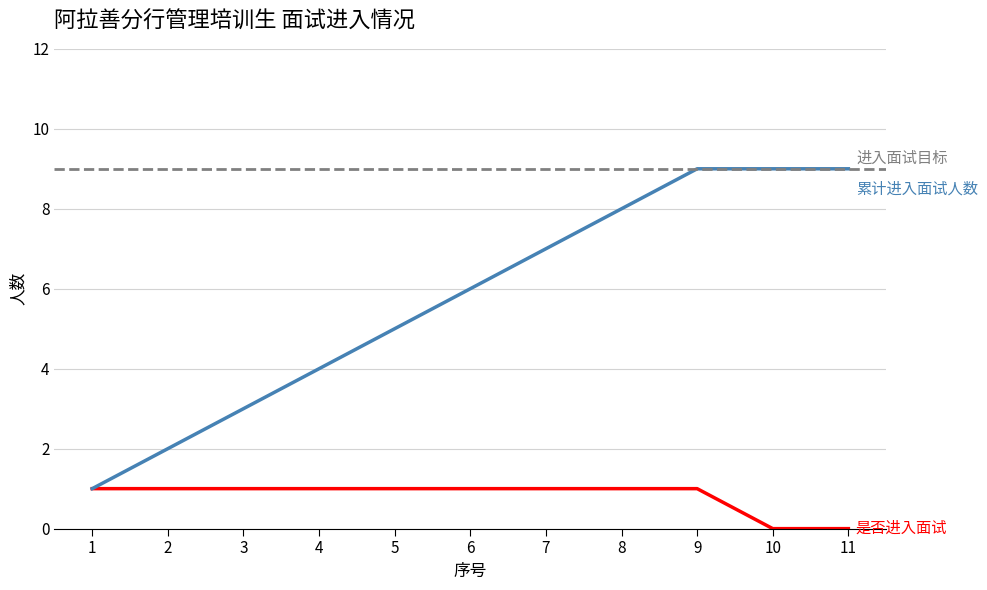

True or false: 是否进入面试 has a value of 1 at 7.

True